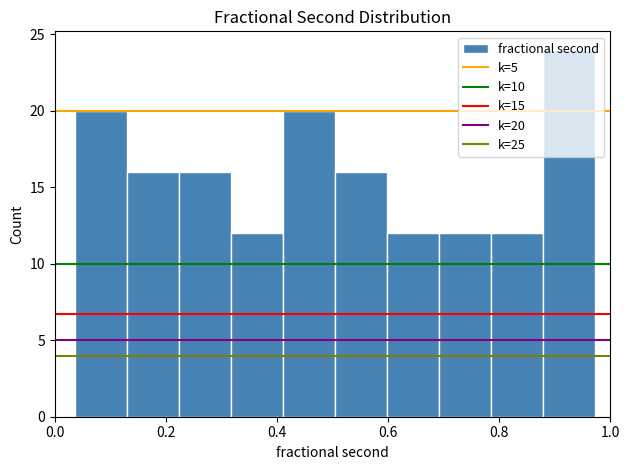

Which range on the x-axis has the tallest bar?

0.88 to 0.98